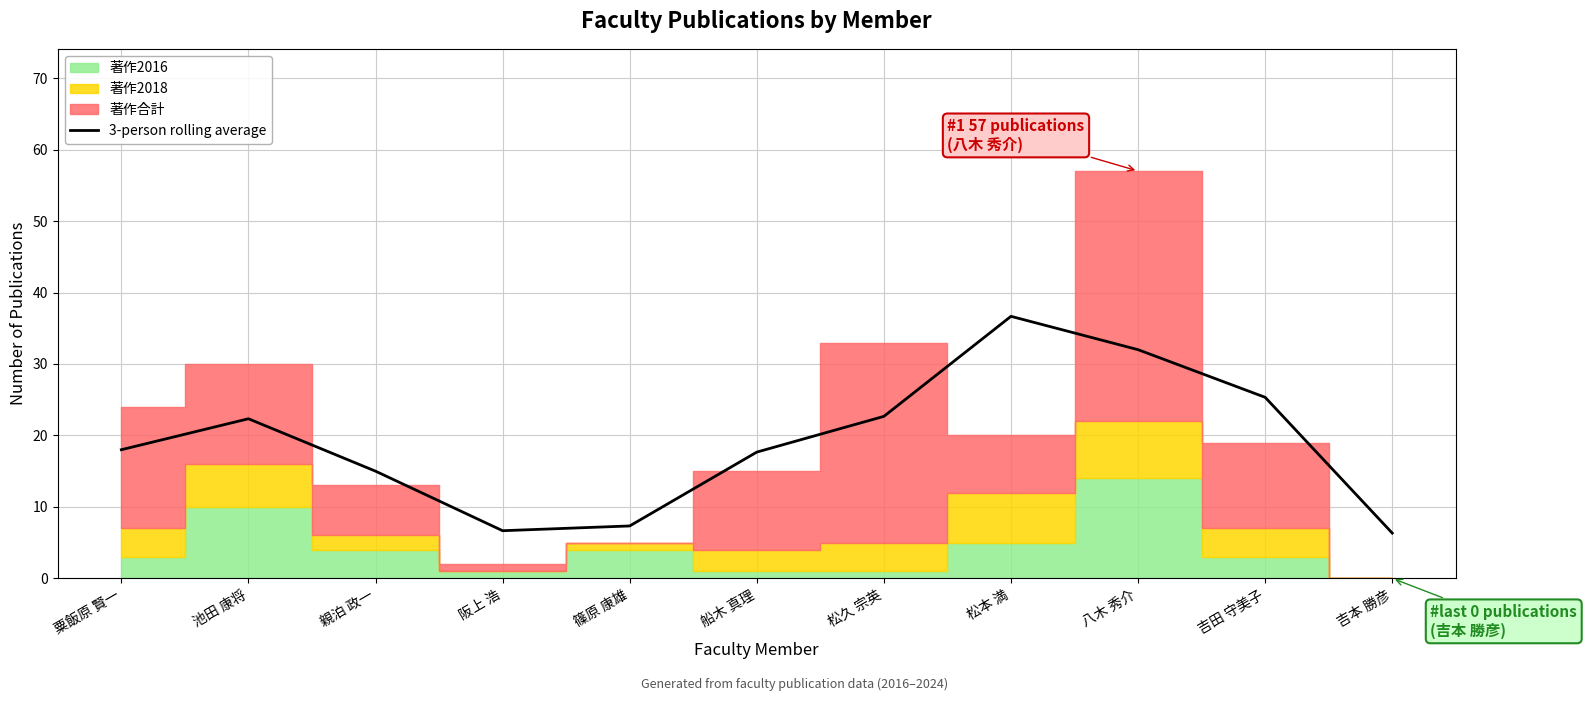

Does the chart display data point markers on the line(s)?

No